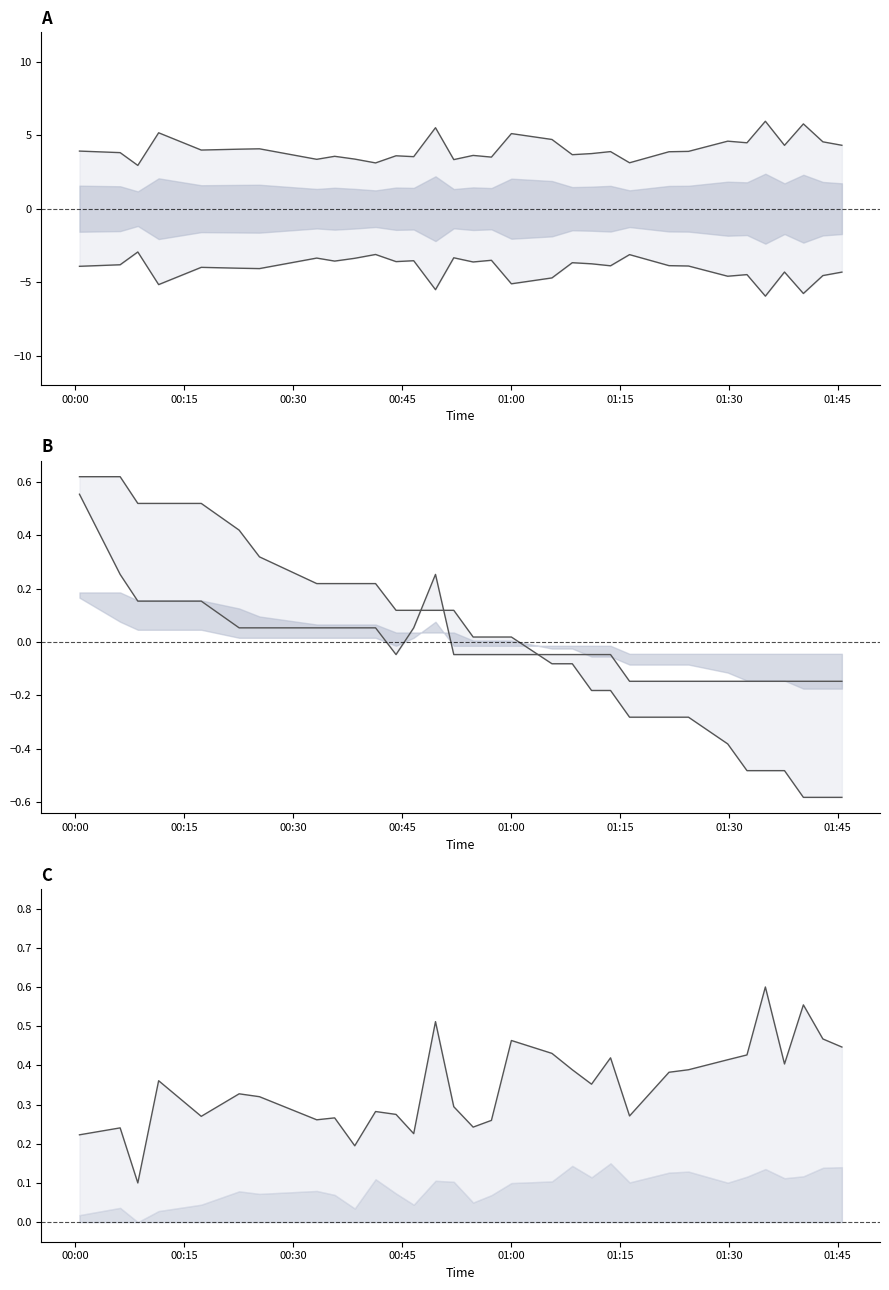

Reading left to right, transcribe all the data shown in this chart.

SDS_P1 upper: 3.9	3.8	2.9	5.2	4.0	4.0	4.1	3.4	3.6	3.4	3.1	3.6	3.5	5.5	3.3	3.6	3.5	5.1	4.7	3.7	3.8	3.9	3.1	3.9	3.9	4.6	4.5	5.9	4.3	5.8	4.6	4.3
SDS_P2 lower: -3.9	-3.8	-2.9	-5.2	-4.0	-4.1	-4.1	-3.4	-3.6	-3.4	-3.1	-3.6	-3.5	-5.5	-3.3	-3.6	-3.5	-5.1	-4.7	-3.7	-3.8	-3.9	-3.1	-3.9	-3.9	-4.6	-4.5	-5.9	-4.3	-5.8	-4.6	-4.3
Temp: 0.6	0.6	0.5	0.5	0.5	0.4	0.3	0.2	0.2	0.2	0.2	0.1	0.1	0.1	0.1	0.0	0.0	0.0	-0.1	-0.1	-0.2	-0.2	-0.3	-0.3	-0.3	-0.4	-0.5	-0.5	-0.5	-0.6	-0.6	-0.6
Humidity: 0.6	0.3	0.2	0.2	0.2	0.1	0.1	0.1	0.1	0.1	0.1	-0.0	0.1	0.3	-0.0	-0.0	-0.0	-0.0	-0.0	-0.0	-0.0	-0.0	-0.1	-0.1	-0.1	-0.1	-0.1	-0.1	-0.1	-0.1	-0.1	-0.1
SDS_P1 line: 0.2	0.2	0.1	0.4	0.3	0.3	0.3	0.3	0.3	0.2	0.3	0.3	0.2	0.5	0.3	0.2	0.3	0.5	0.4	0.4	0.4	0.4	0.3	0.4	0.4	0.4	0.4	0.6	0.4	0.6	0.5	0.4